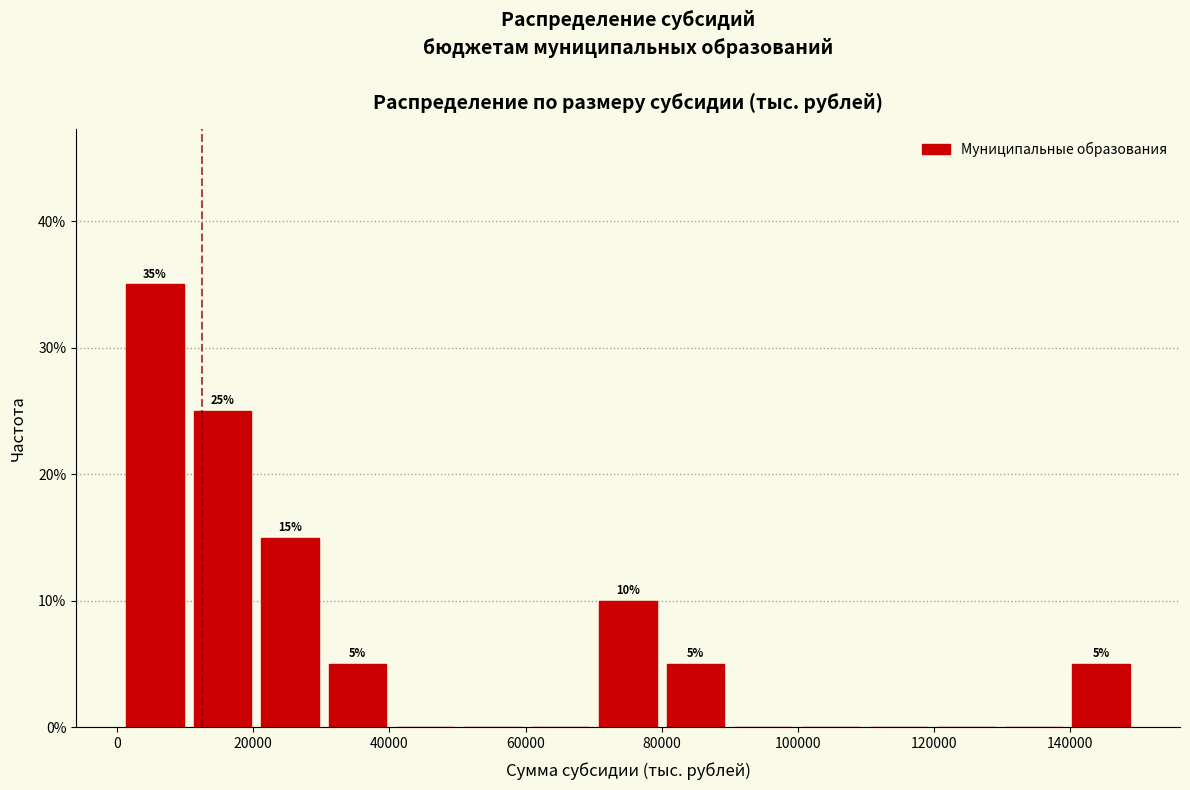

Over which range of the x-axis is the bar tallest?

0 to 10000